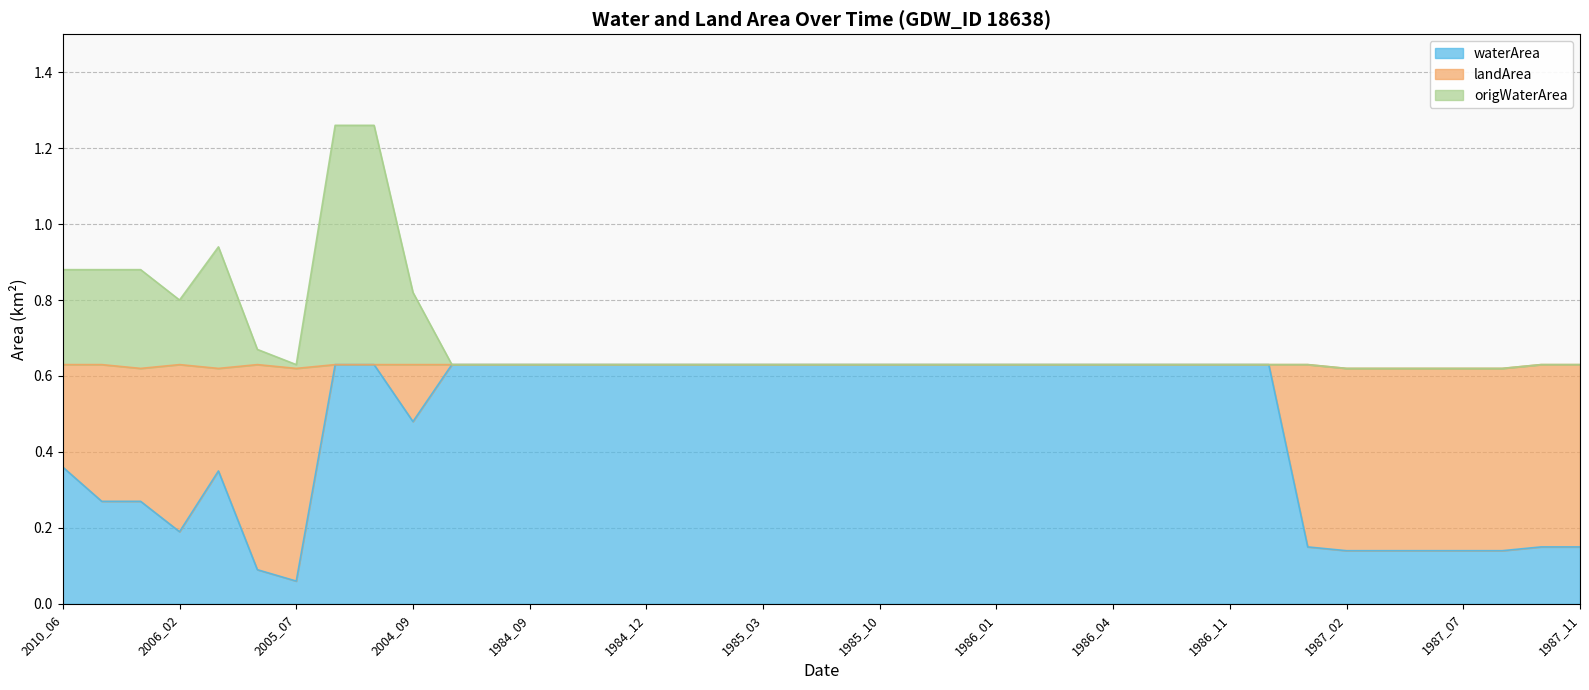

True or false: waterArea has more than 1 interior local peaks.

False